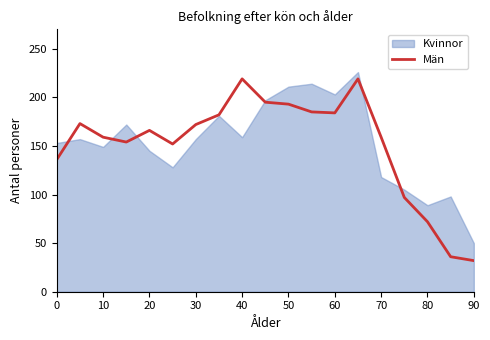

True or false: the data has more than 2 interior local peaks.

True